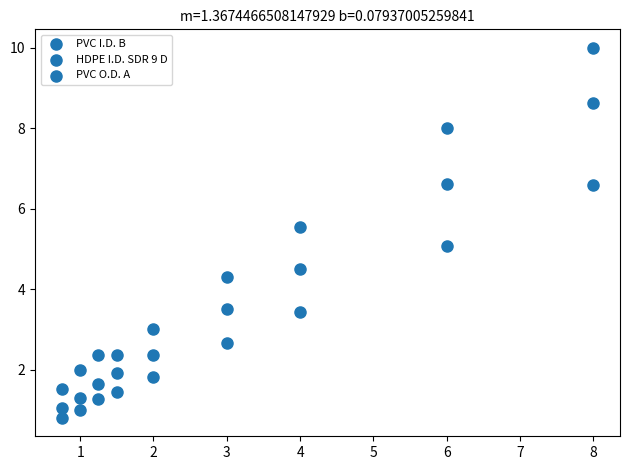

Count the number of points in this scatter plot.

27